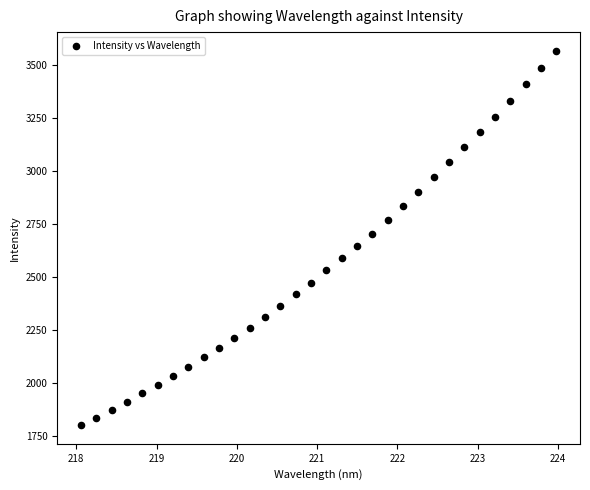

What is the range of Y values (max minus min)?

1761.5